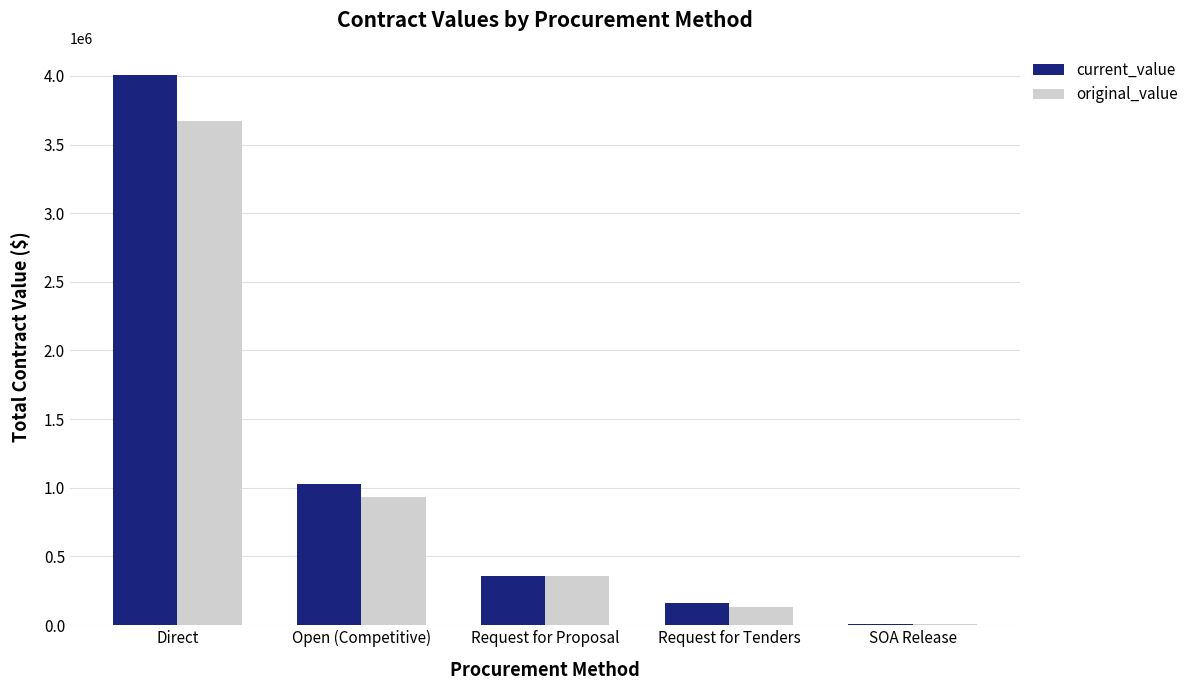

Read the original_value value at Request for Tenders.

129780.0